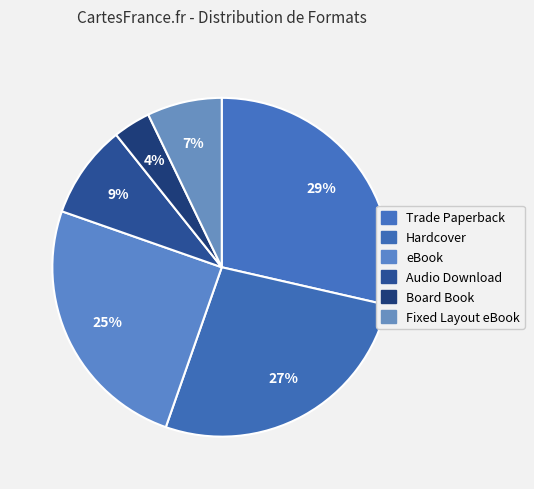

What is the largest slice in the pie chart?

Trade Paperback